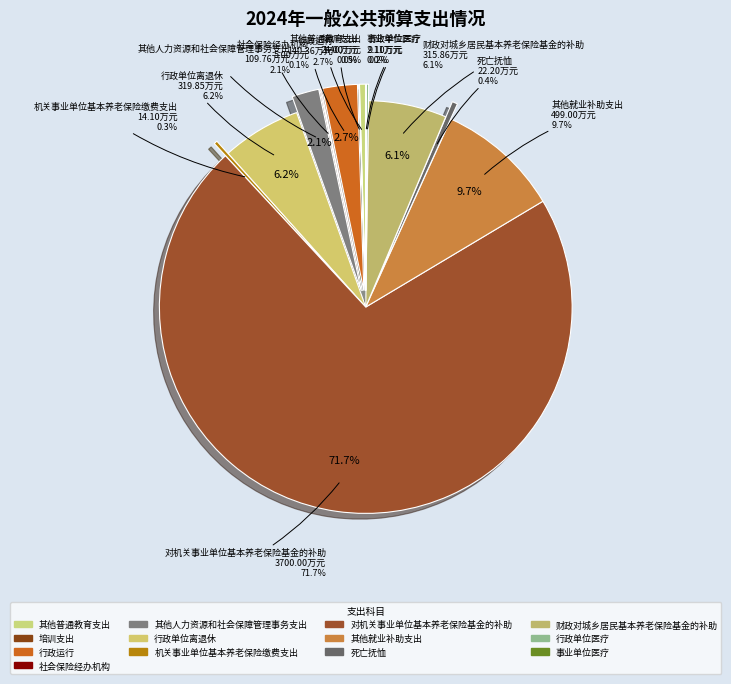

What is the largest slice in the pie chart?

对机关事业单位基本养老保险基金的补助